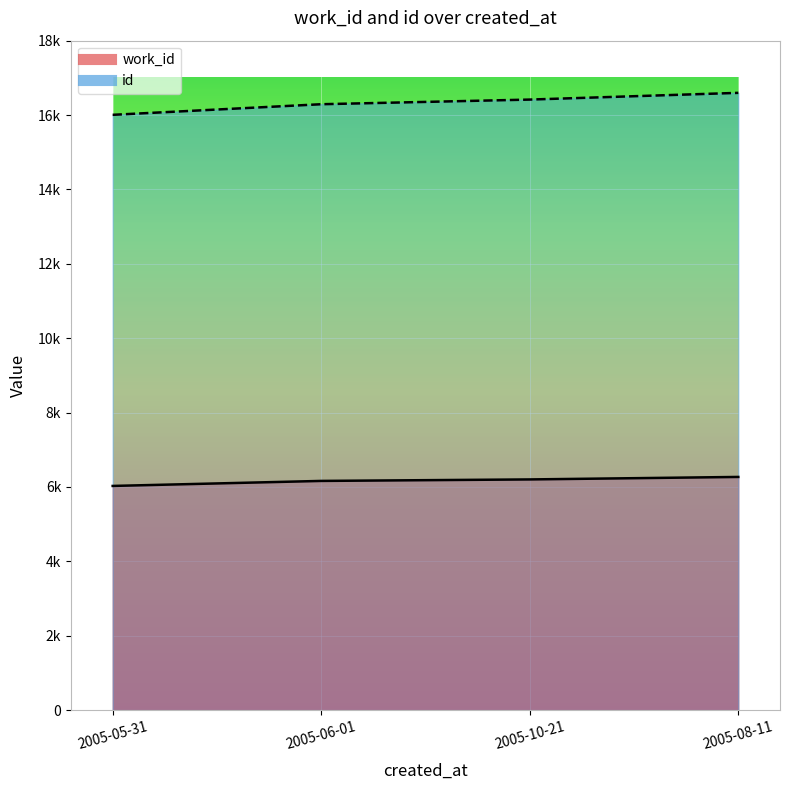

True or false: work_id and id cross at least once.

False